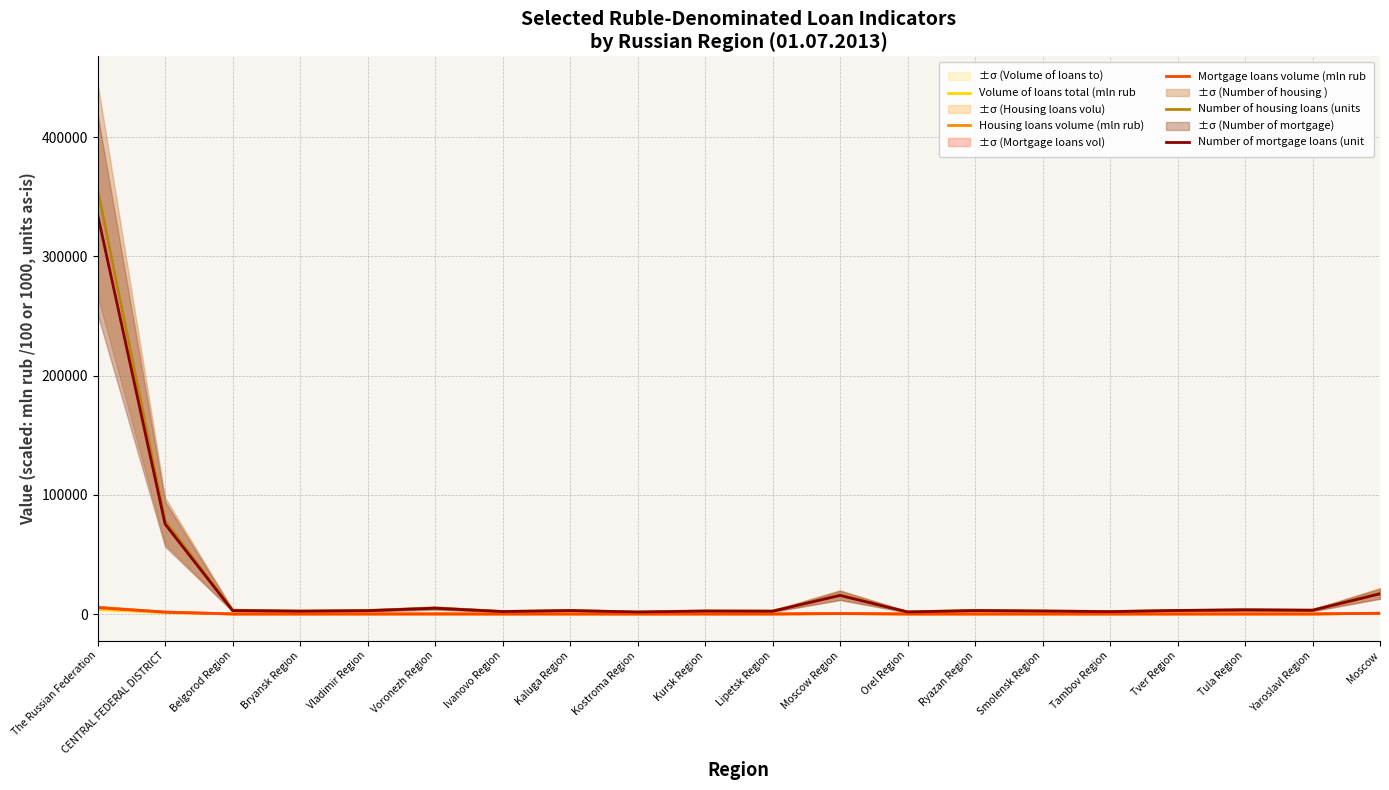

Does the chart have visible grid lines?

Yes